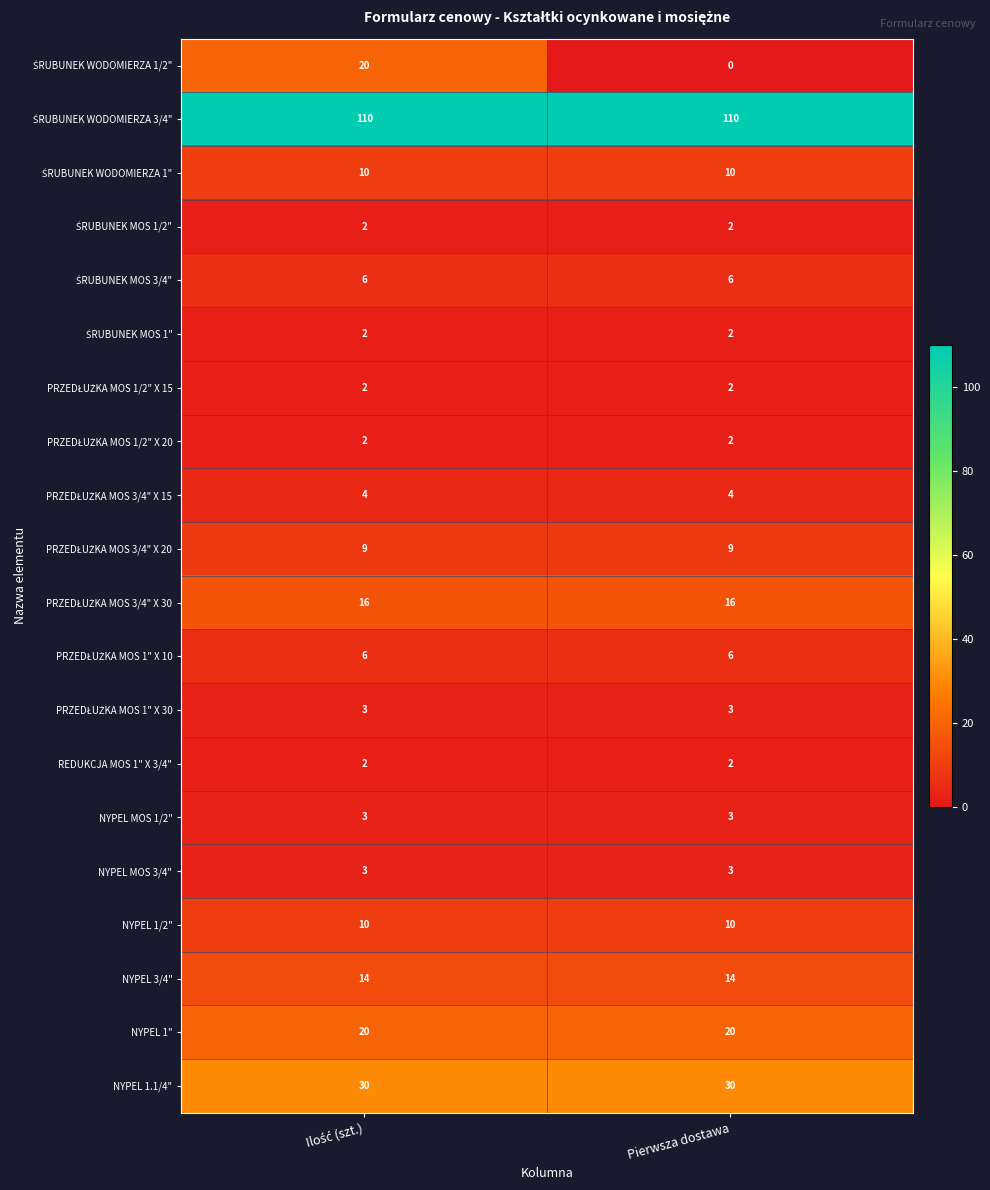

What is the total value across all series at Pierwsza dostawa?

254